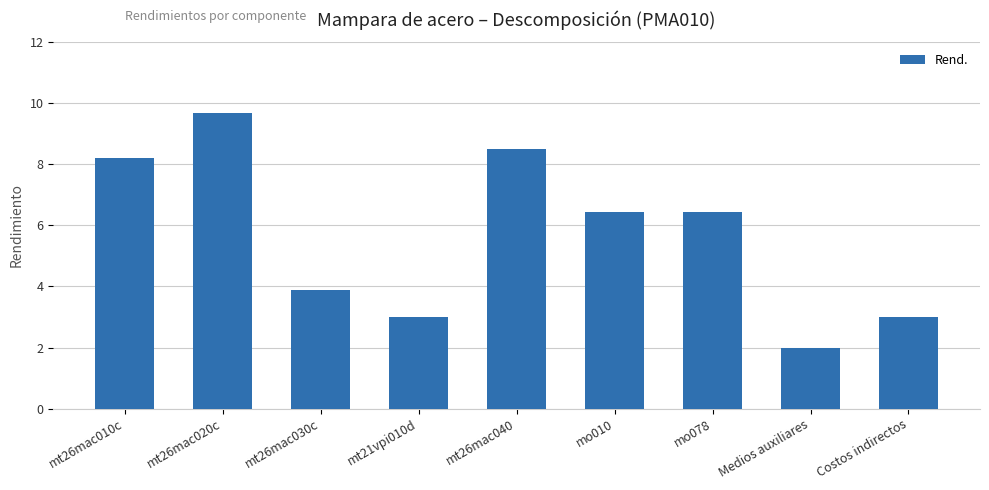

Reading left to right, list all the values displayed in this chart.

mt26mac010c=8.2	mt26mac020c=9.7	mt26mac030c=3.9	mt21vpi010d=3.0	mt26mac040=8.5	mo010=6.4	mo078=6.4	Medios auxiliares=2.0	Costos indirectos=3.0